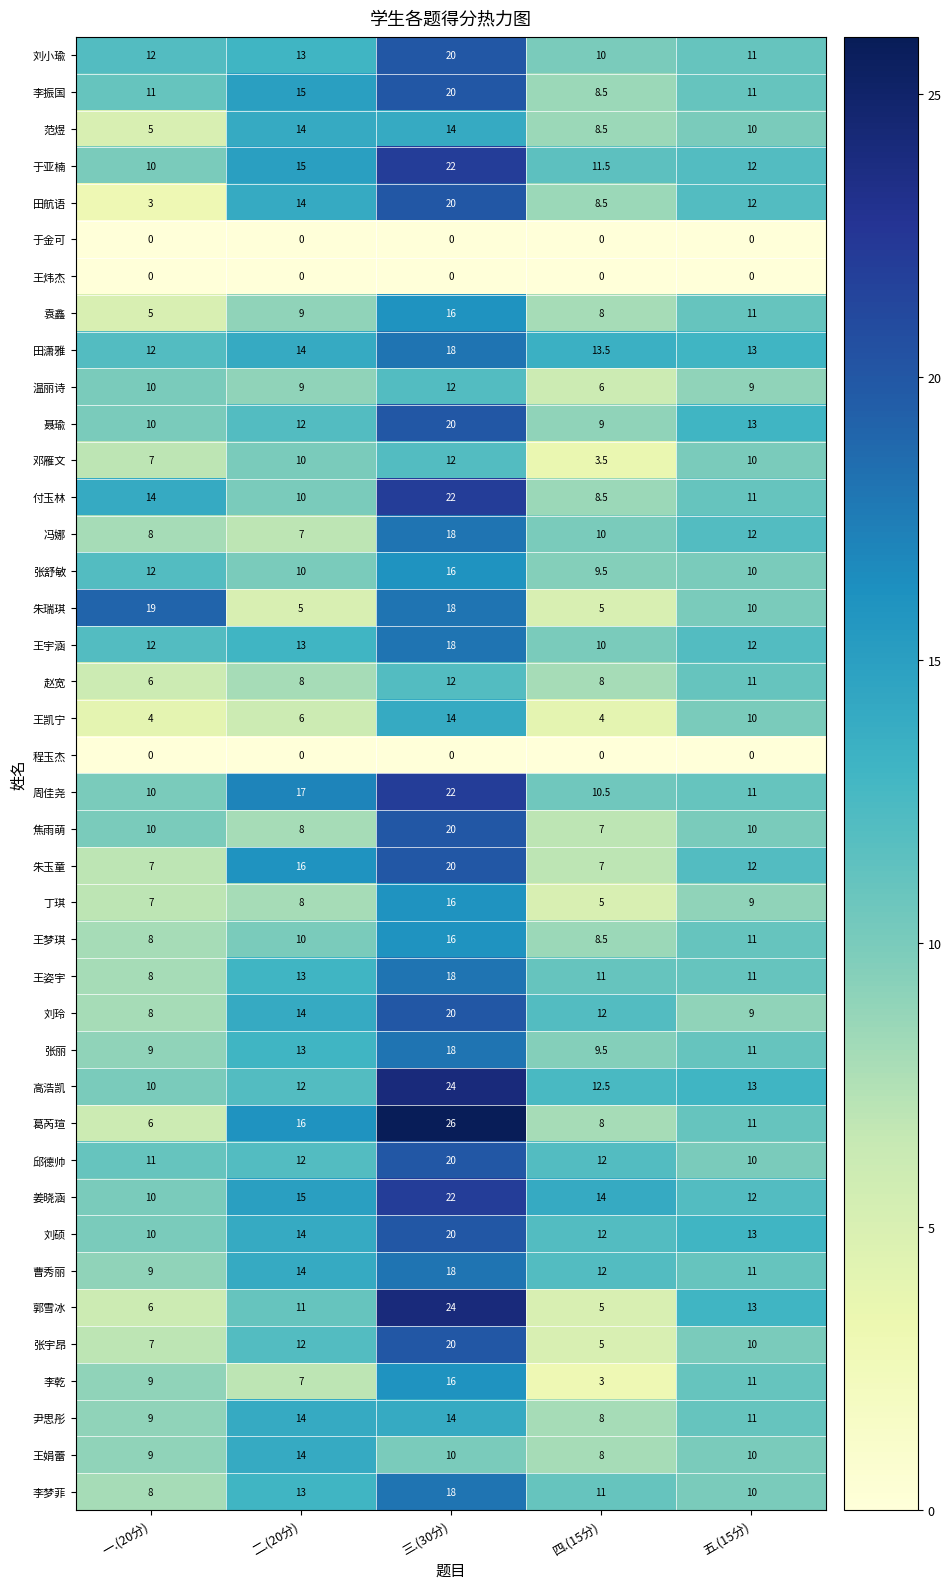

What is the difference between the 周佳尧 values at 三.(30分) and 五.(15分)?

11.0